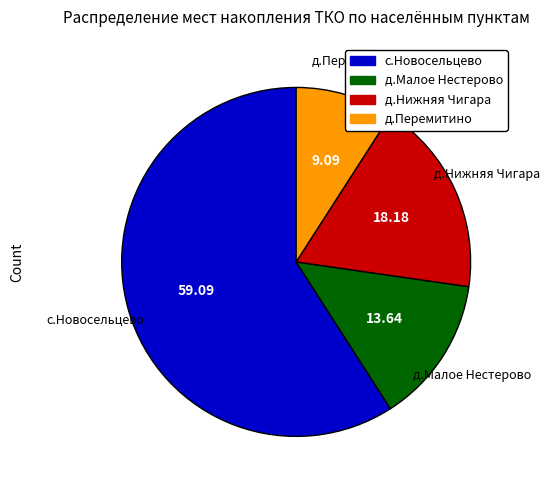

Combined, do д.Малое Нестерово and с.Новосельцево account for over 50%?

Yes